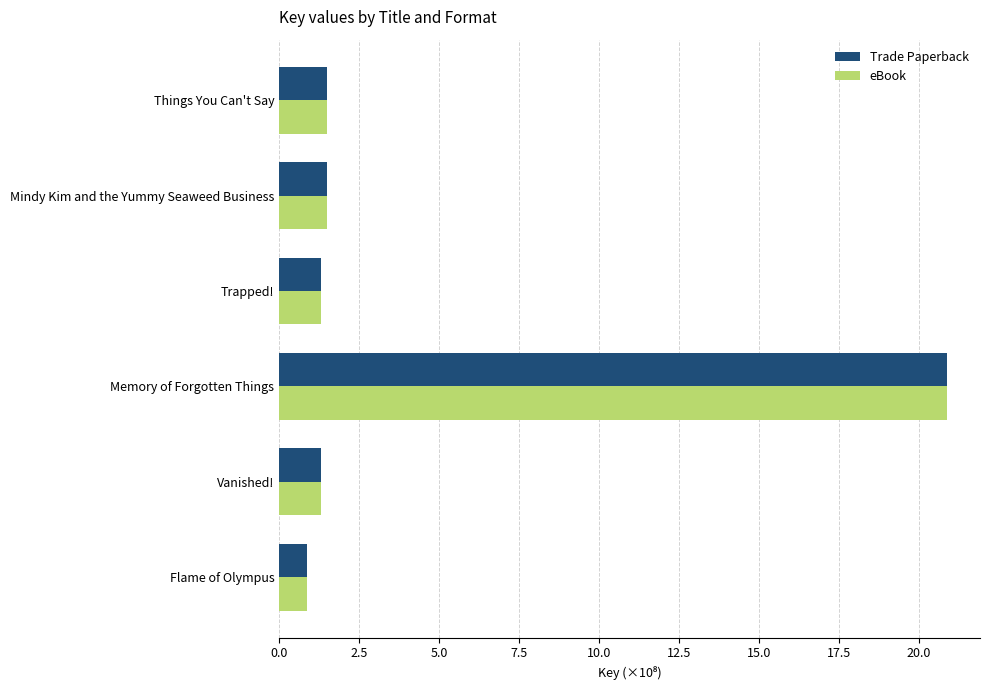

What is the total value across all series at Flame of Olympus?

1.7